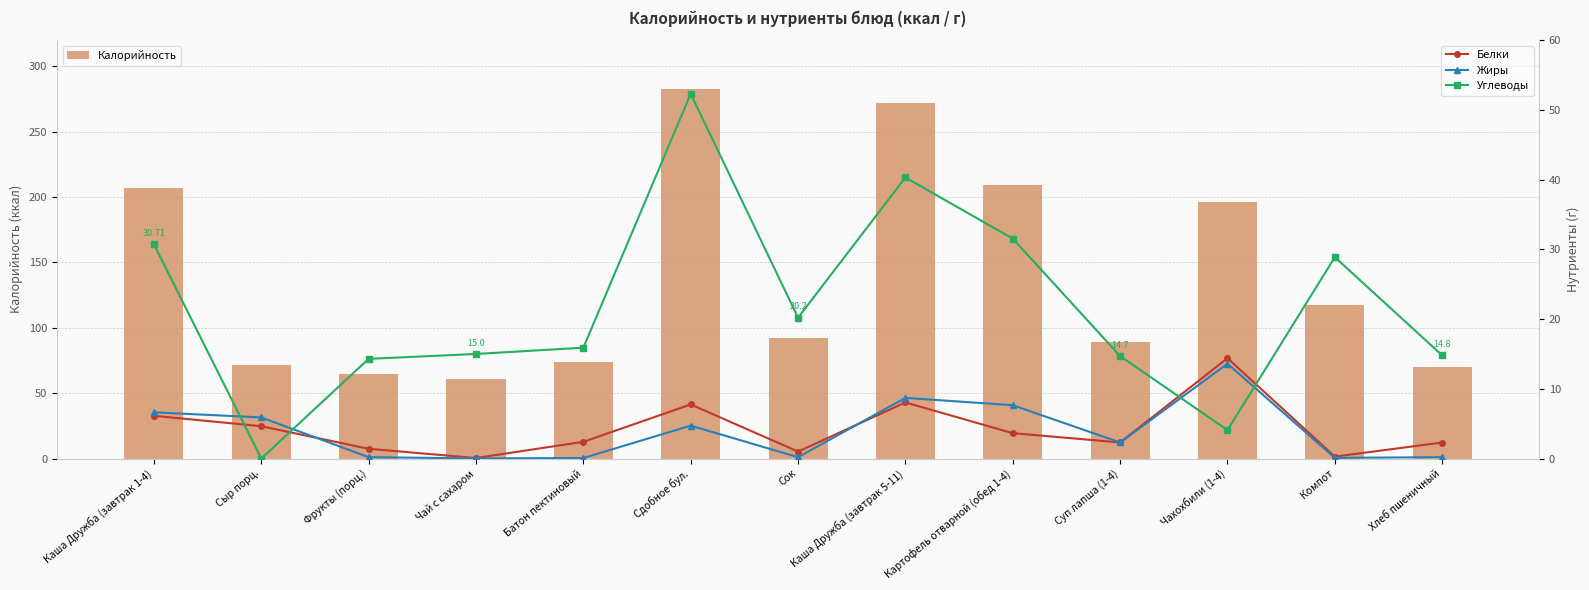

Is the value of Углеводы at Сыр порц. greater than the value of Калорийность at Хлеб пшеничный?

No